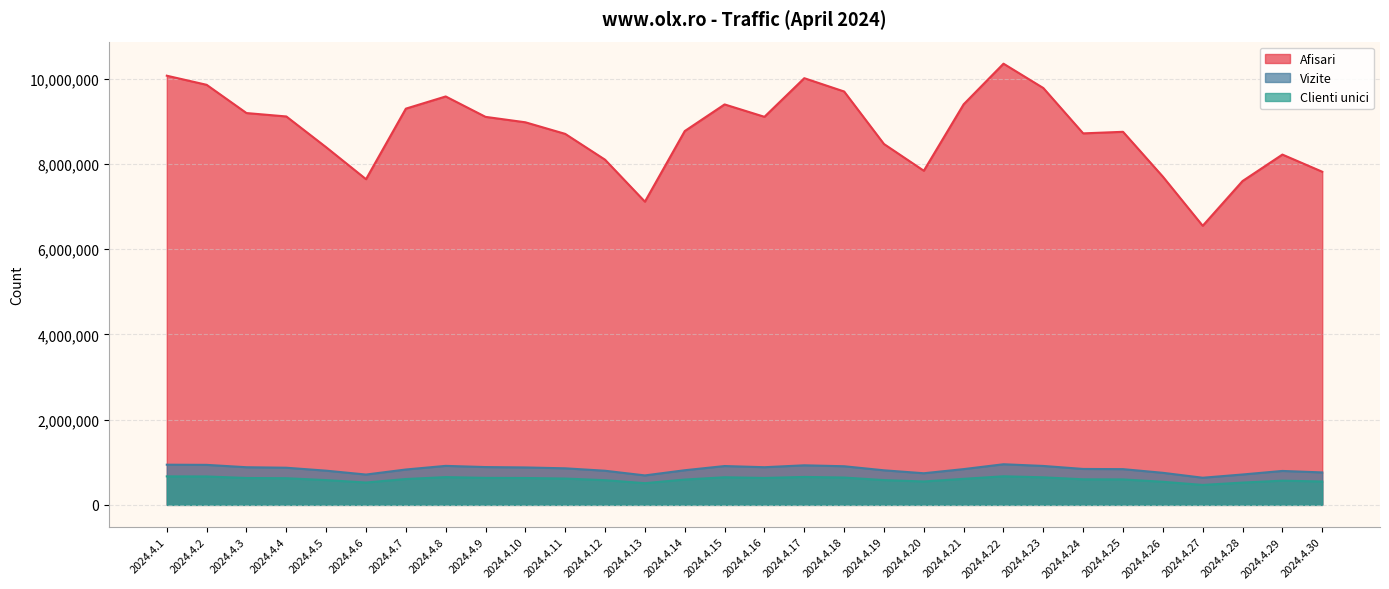

True or false: Afisari and Vizite cross at least once.

False